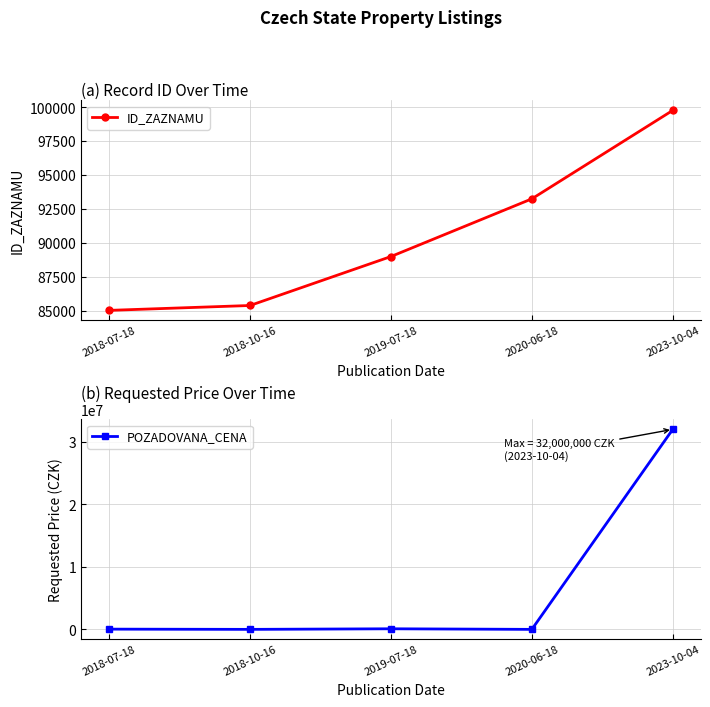

What is the value of the POZADOVANA_CENA point at the 4th from the left?

11160